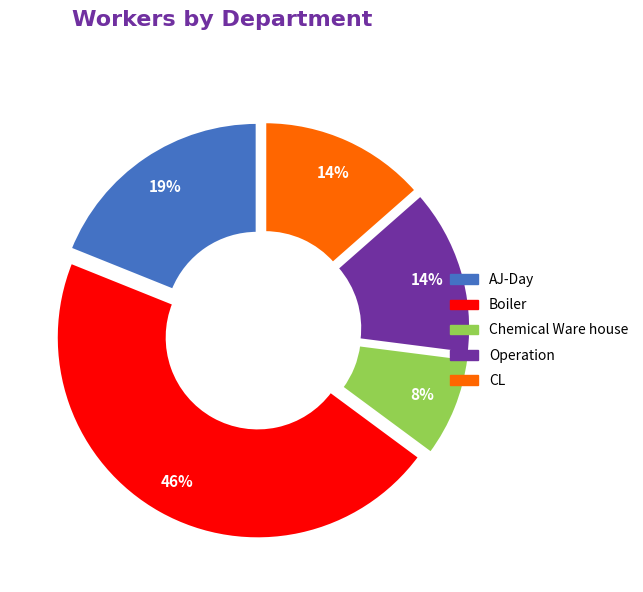

How many slices are in this pie chart?

5